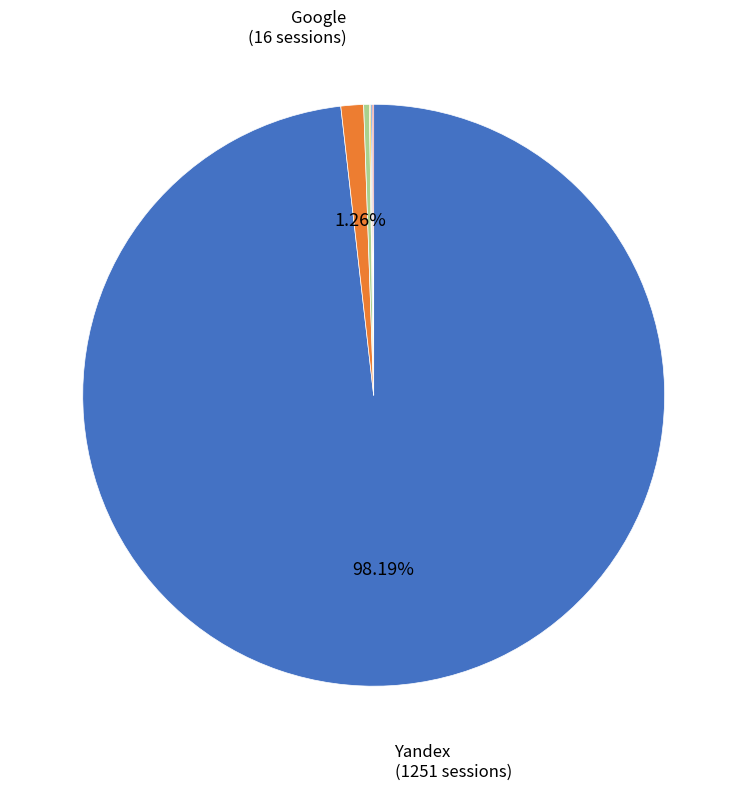

Does any single category account for the majority?

Yes